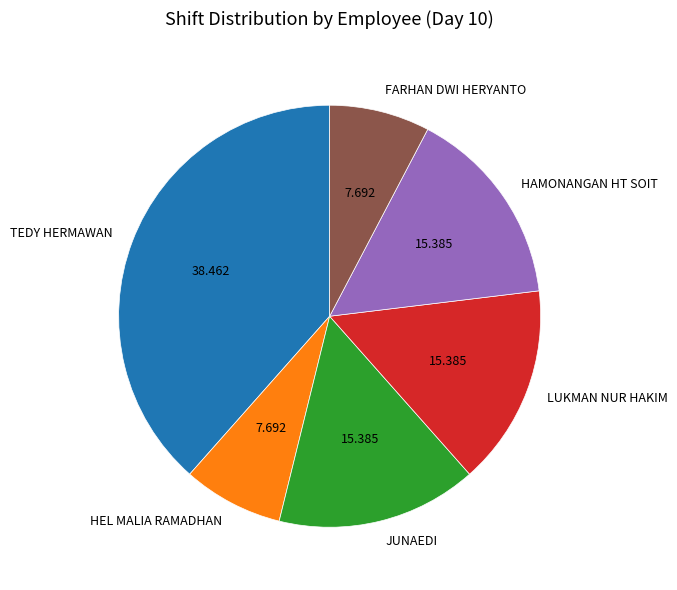

Do FARHAN DWI HERYANTO and JUNAEDI together represent more than half of the pie?

No